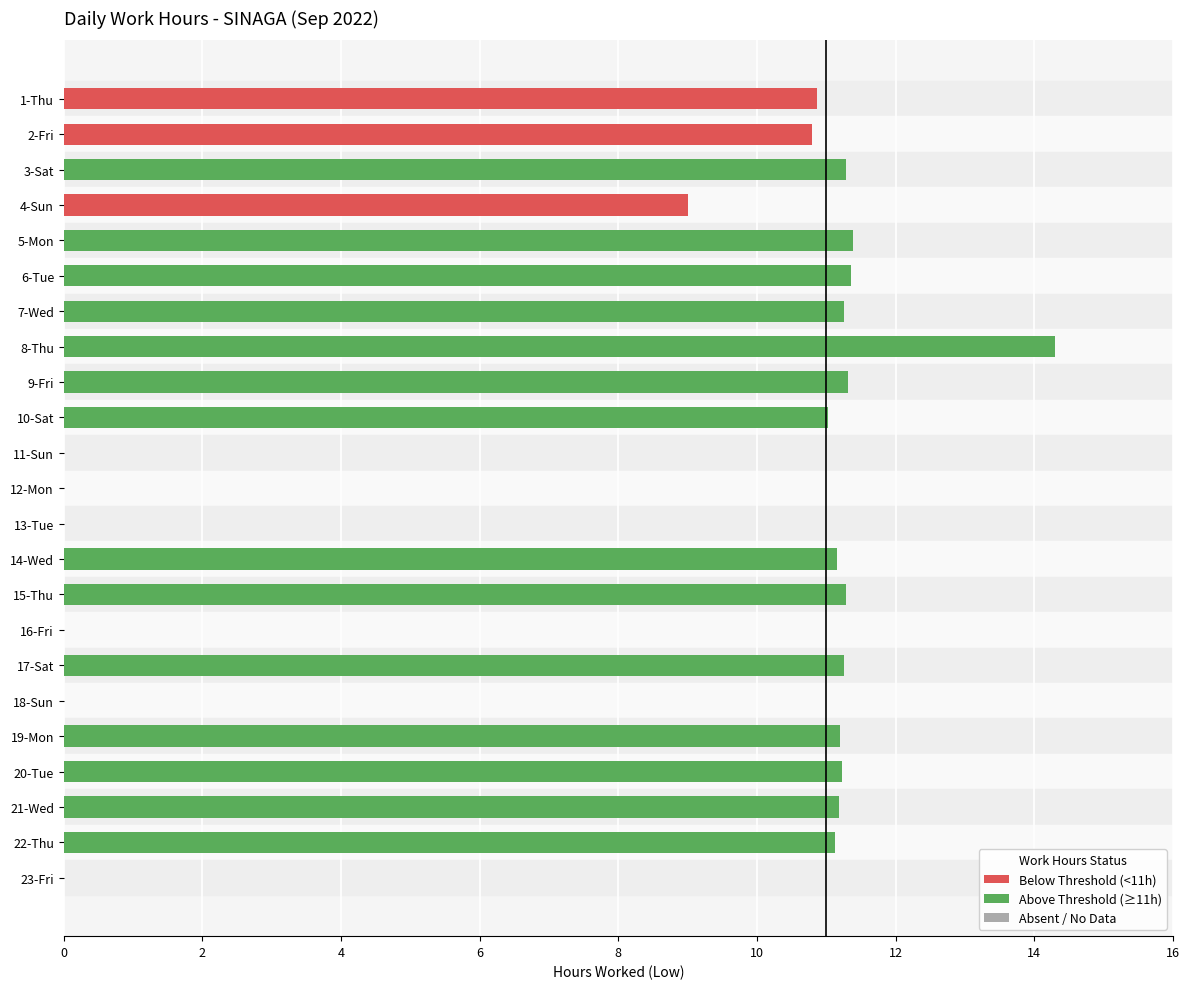

At which label is the value closest to 7?

4-Sun